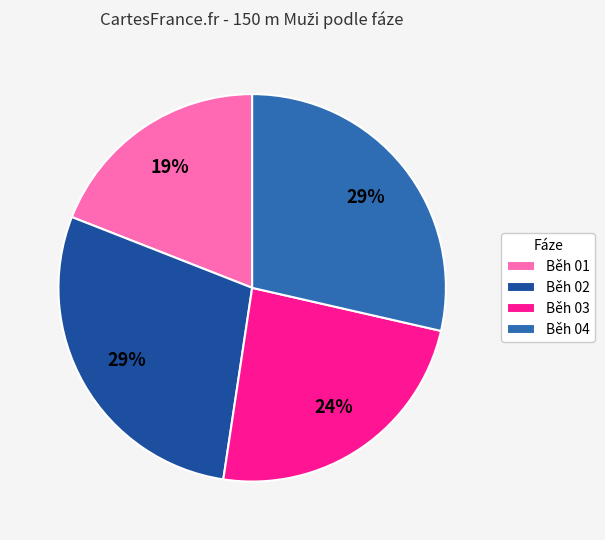

To the nearest percent, what percentage of the pie is Běh 01?

19%